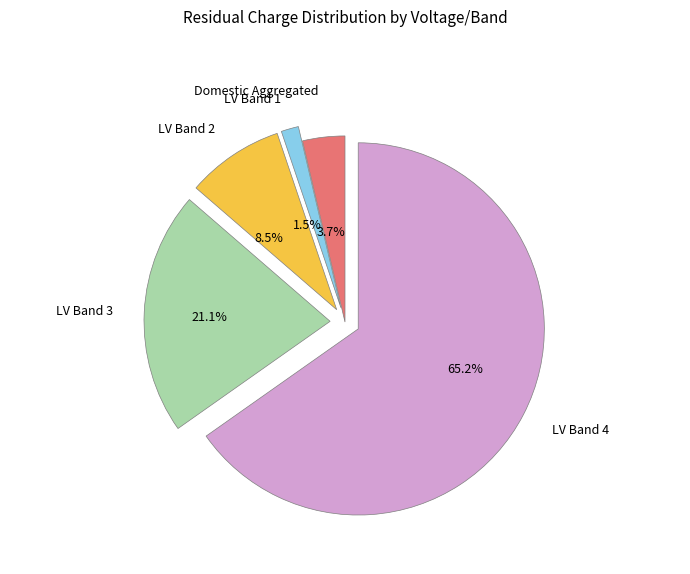

How many slices are in this pie chart?

5